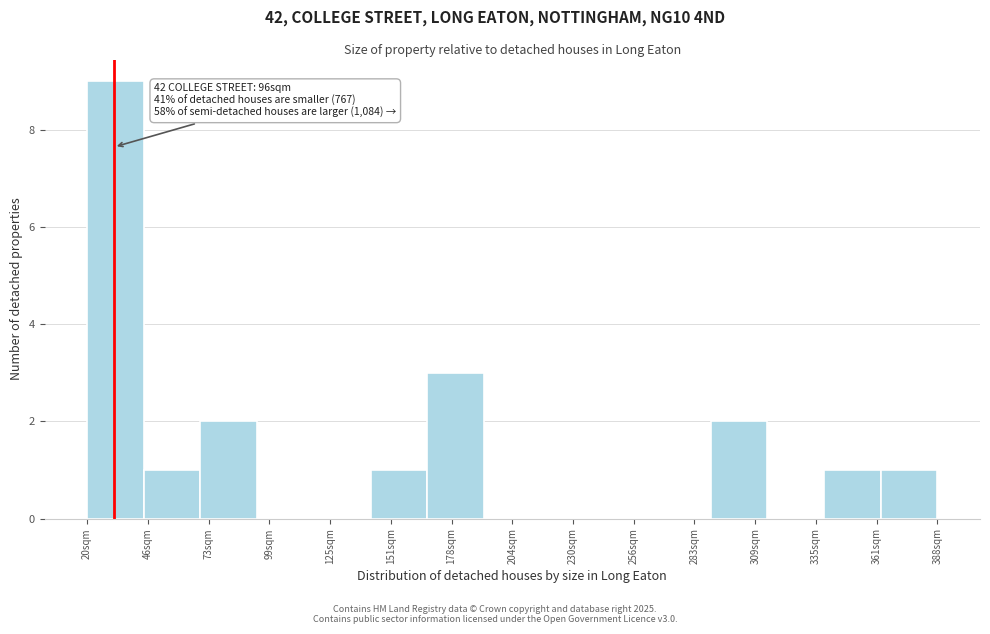

Reading left to right, what are all the values shown in this chart?

20sqm=9	46sqm=1	73sqm=2	99sqm=0	125sqm=0	151sqm=1	178sqm=3	204sqm=0	230sqm=0	256sqm=0	283sqm=0	309sqm=2	335sqm=0	361sqm=1	388sqm=1